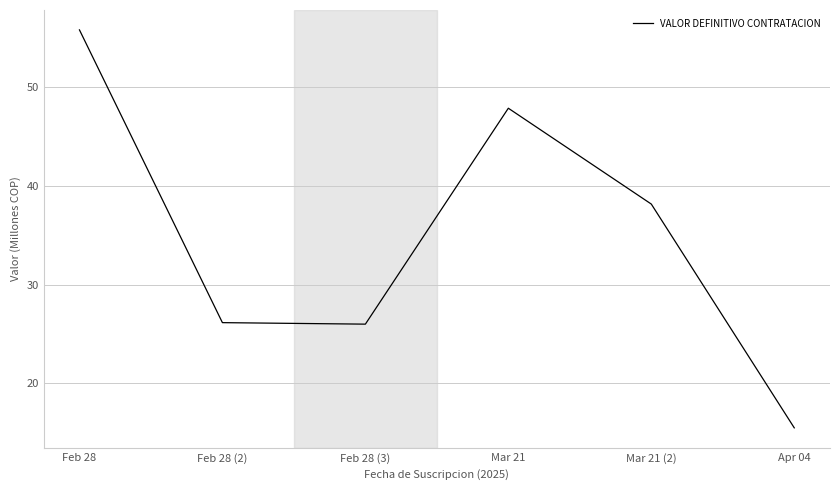

Where is the data nearest to the value 35?

Mar 21 (2)